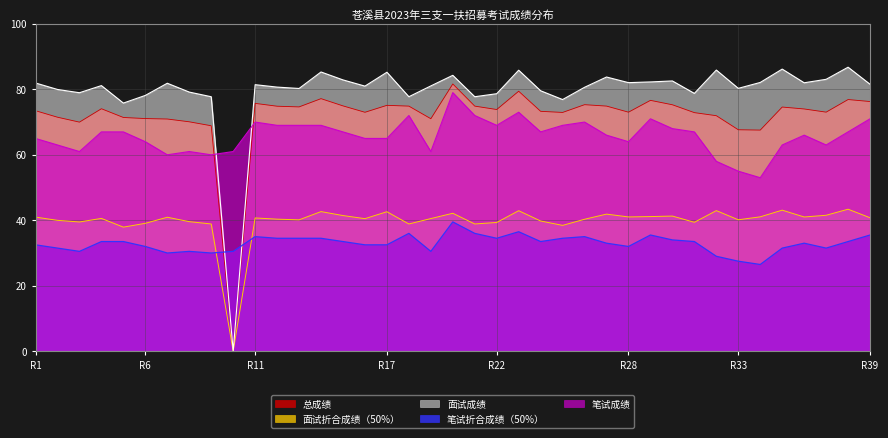

What is the approximate value of 总成绩 at R11?

75.7